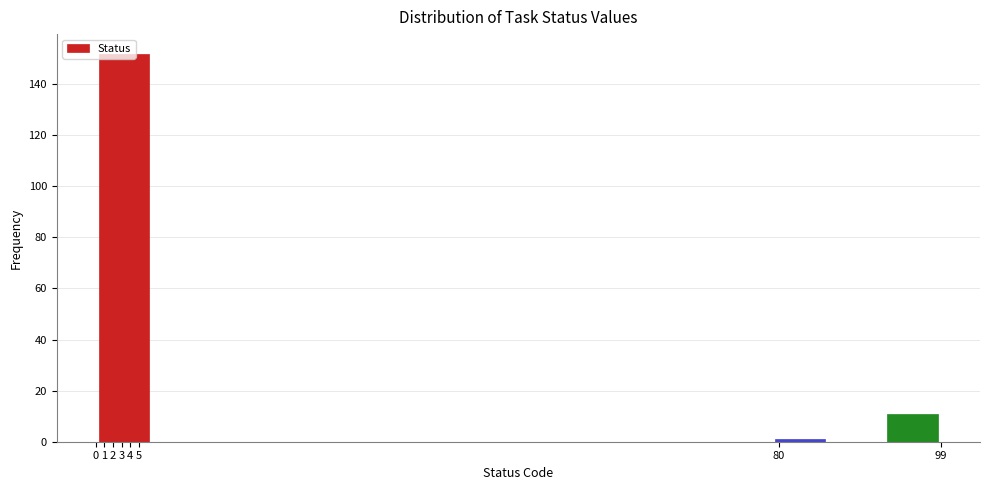

How tall is the bar that spans 0.0 to 6.6 on the x-axis? The values are not printed on the chart, so give them approximately, as read against the axis.

152